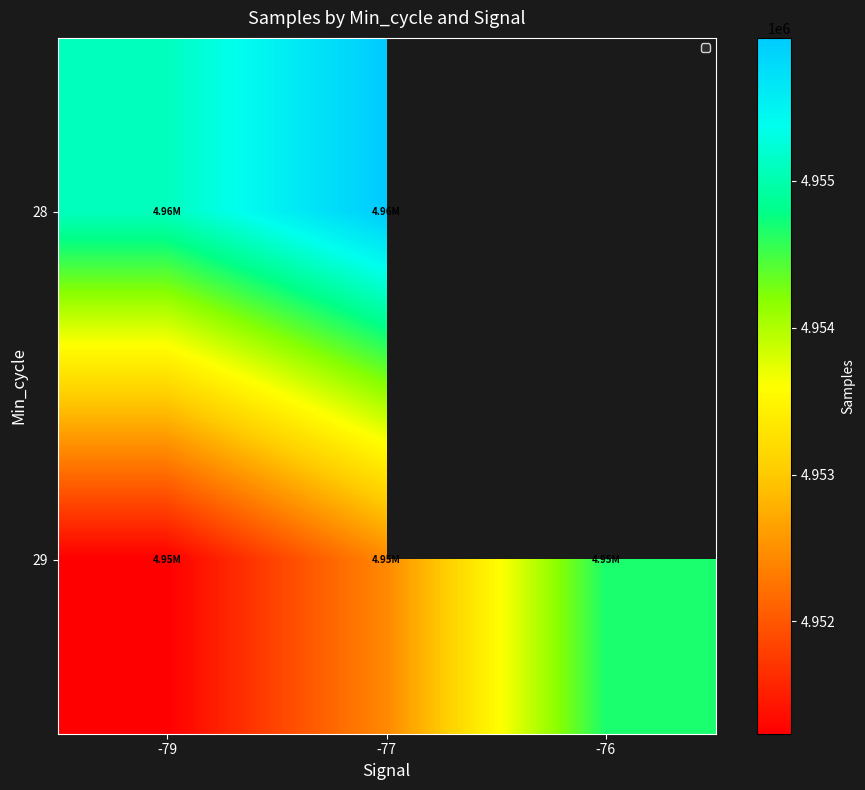

True or false: 29 has a value of 4952431.8 at -77.

True